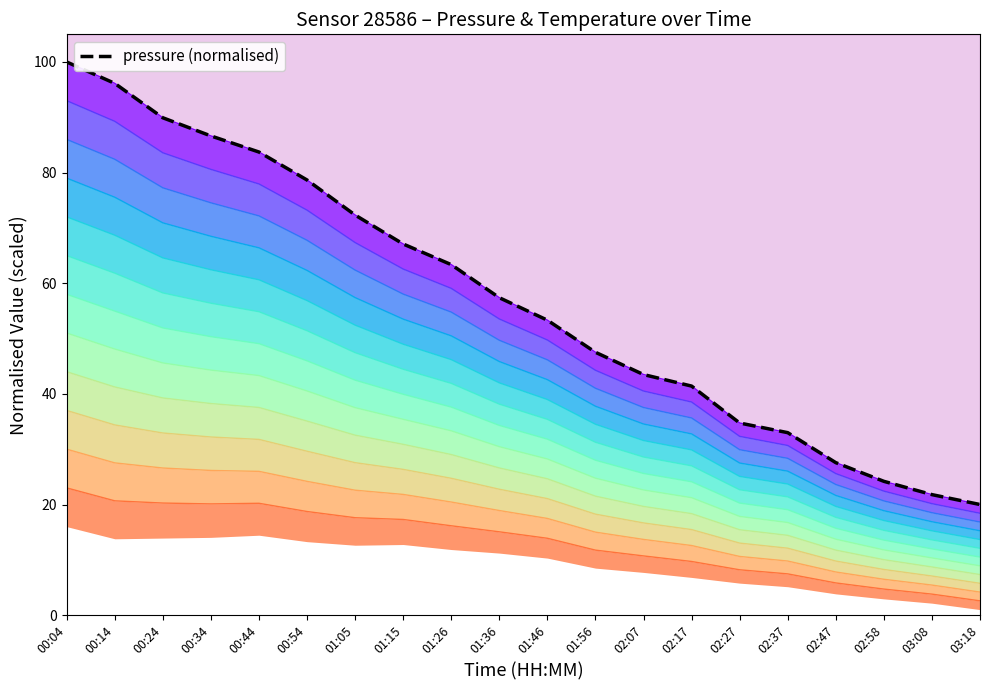

What is the minimum value shown in the chart?

20.0